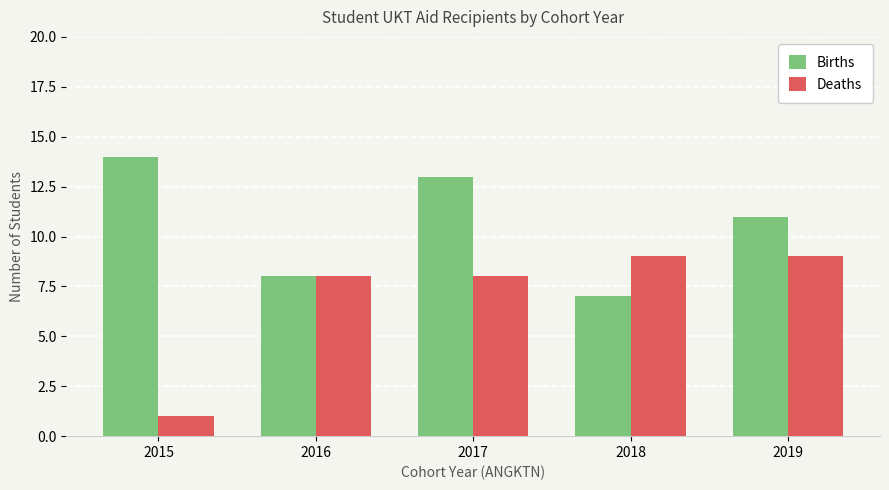

Rank the series by their maximum value, from highest to lowest.

Births, Deaths